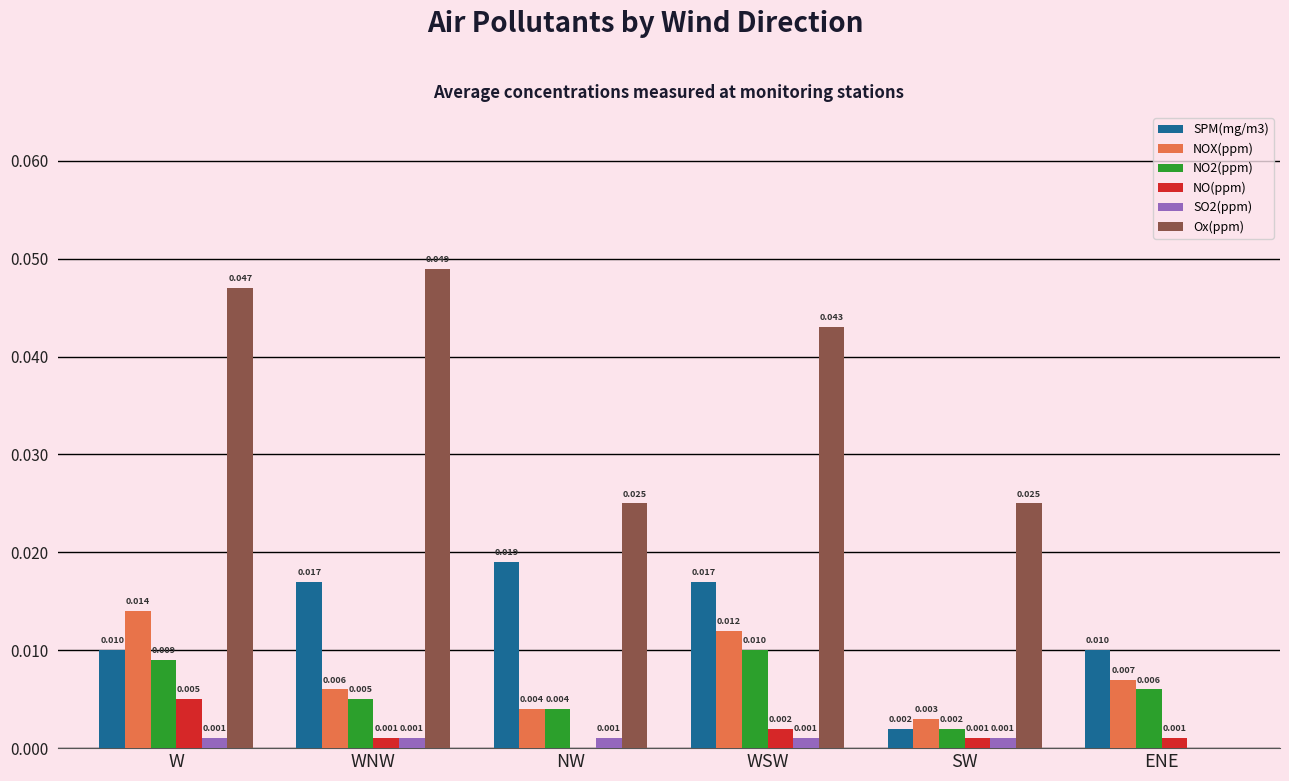

At which category is the sum across all series the highest?

W